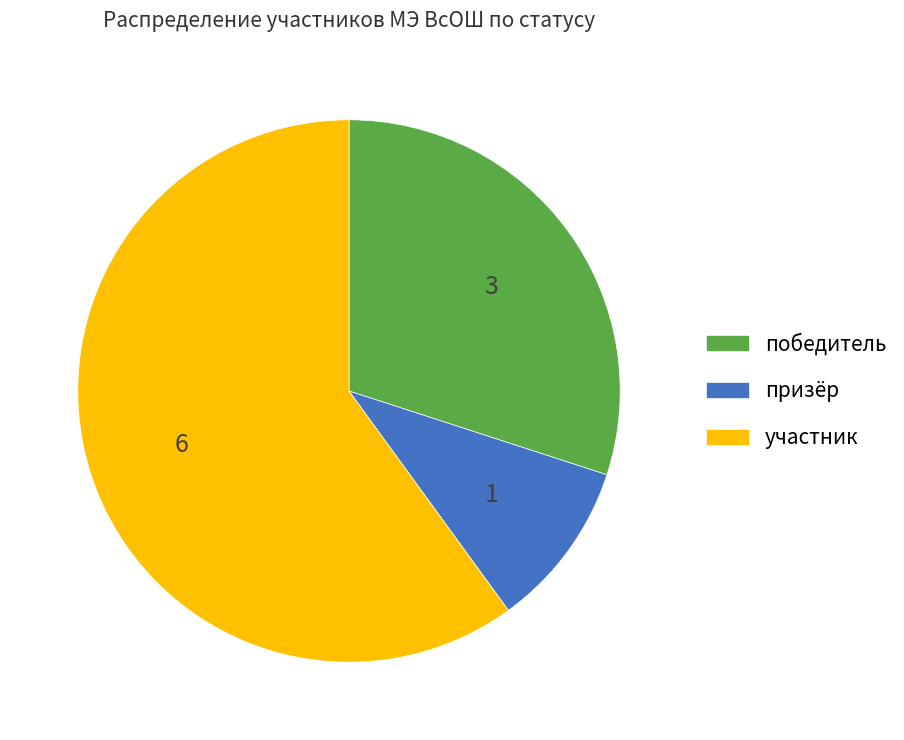

What is the largest slice in the pie chart?

участник